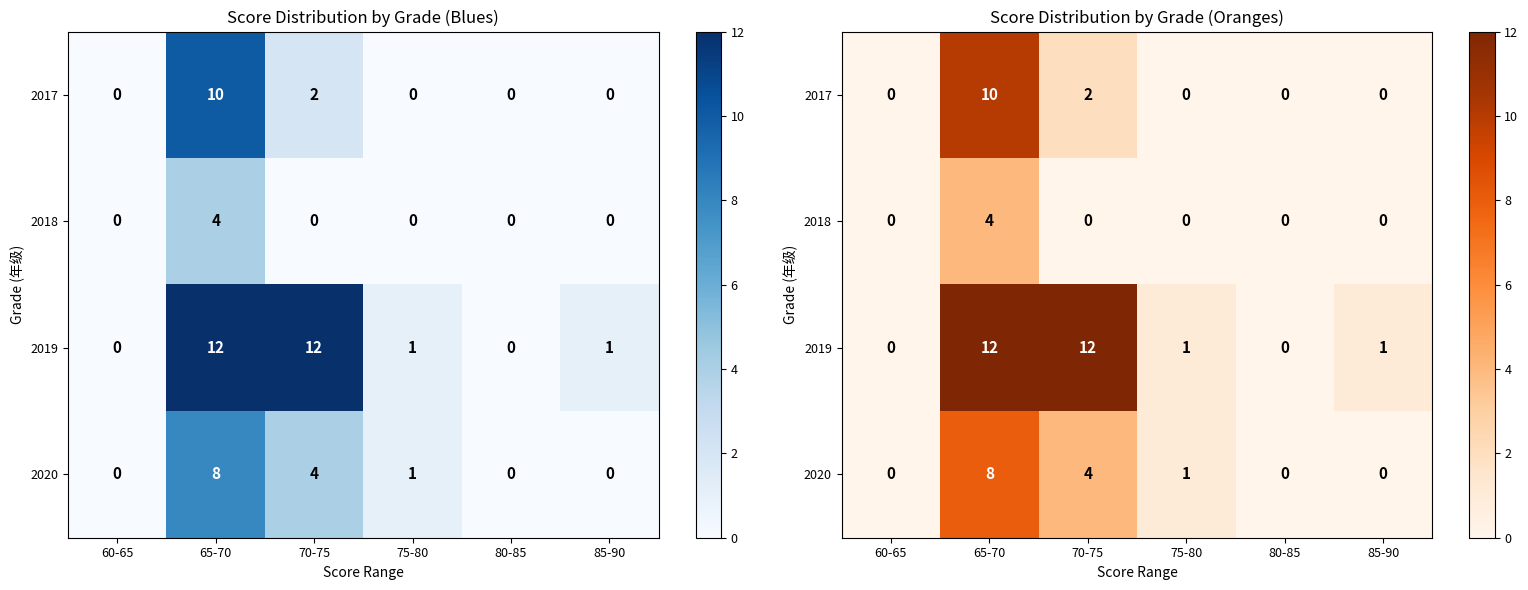

How many distinct data groups are displayed?

4